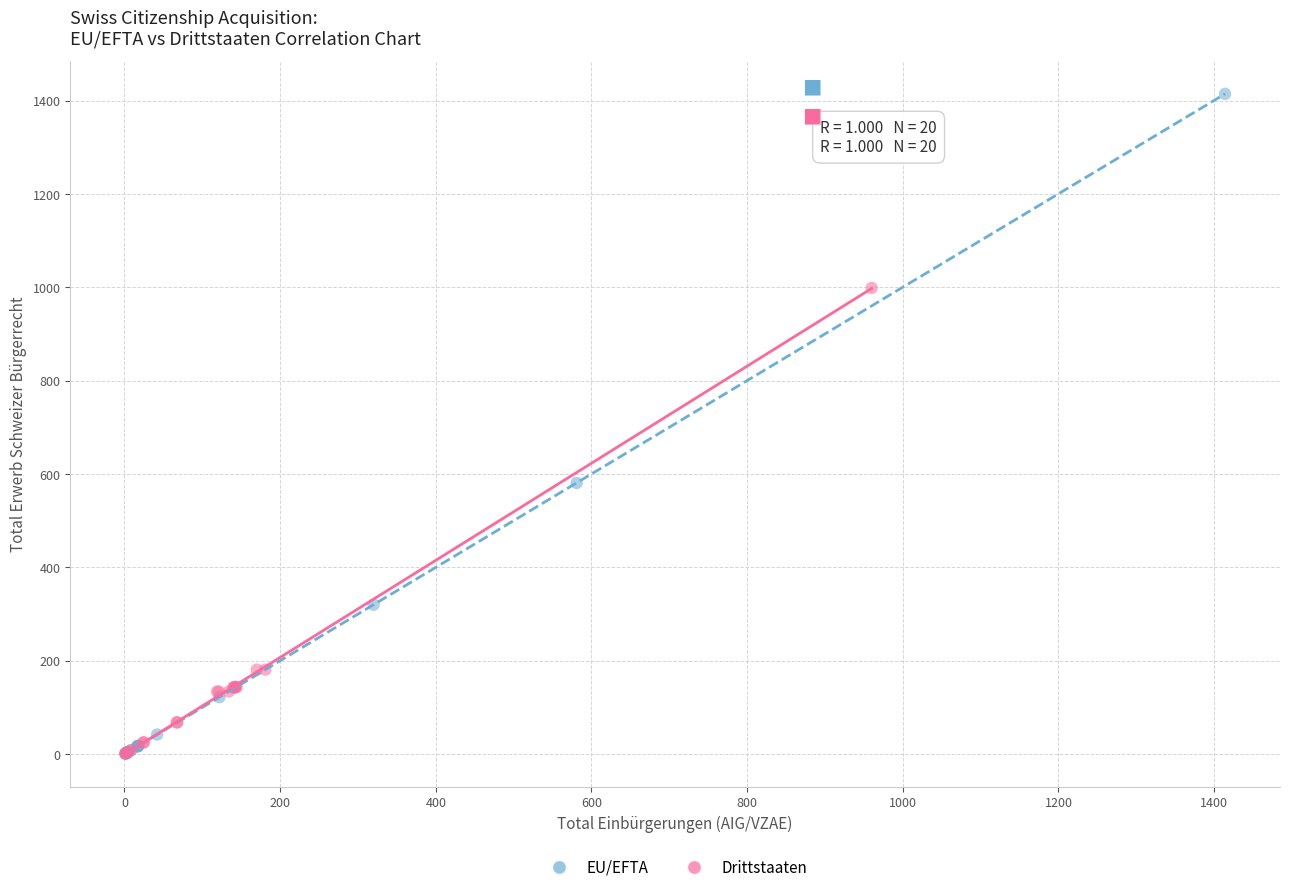

Which series has the largest Y range (max minus min)?

EU/EFTA